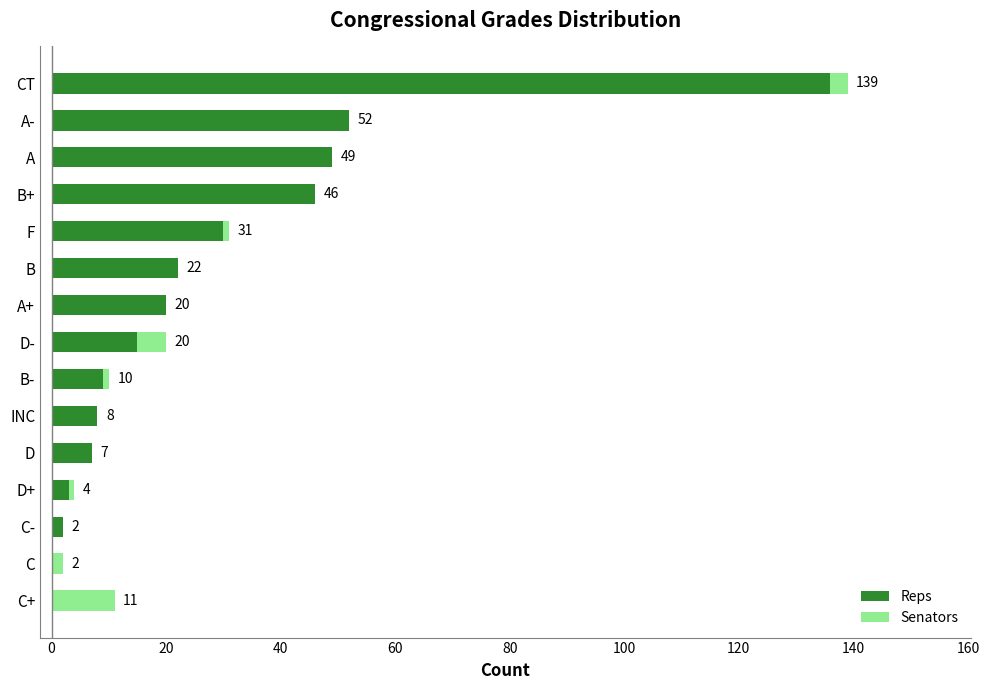

What is the sum of all Reps values?

399